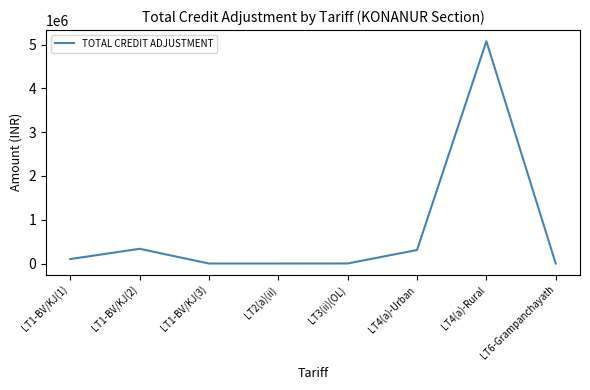

What is the maximum value shown in the chart?

5076889.9